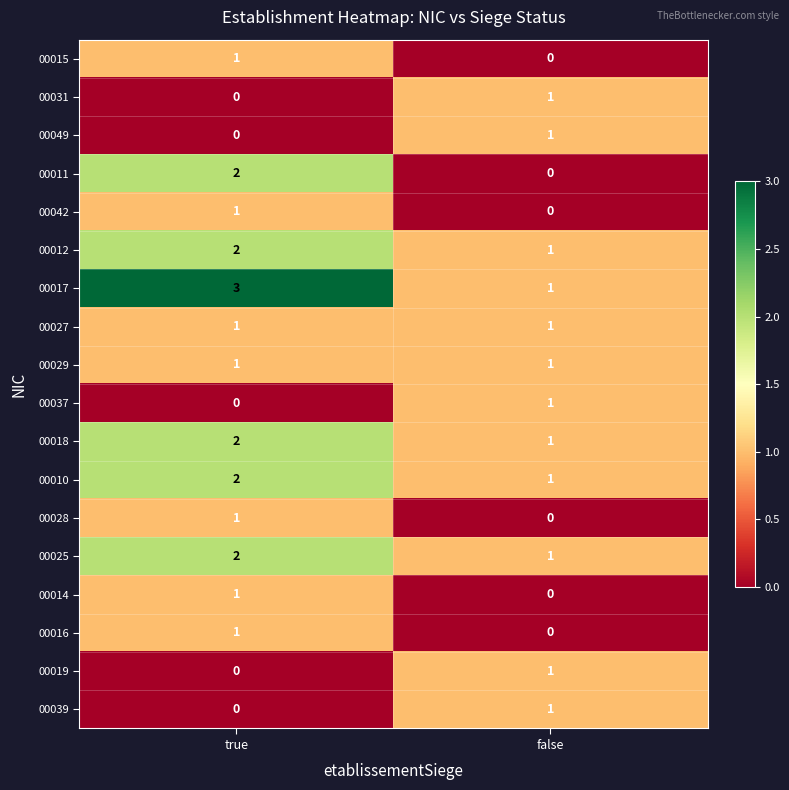

At how many categories does at least one series exceed 0?

2